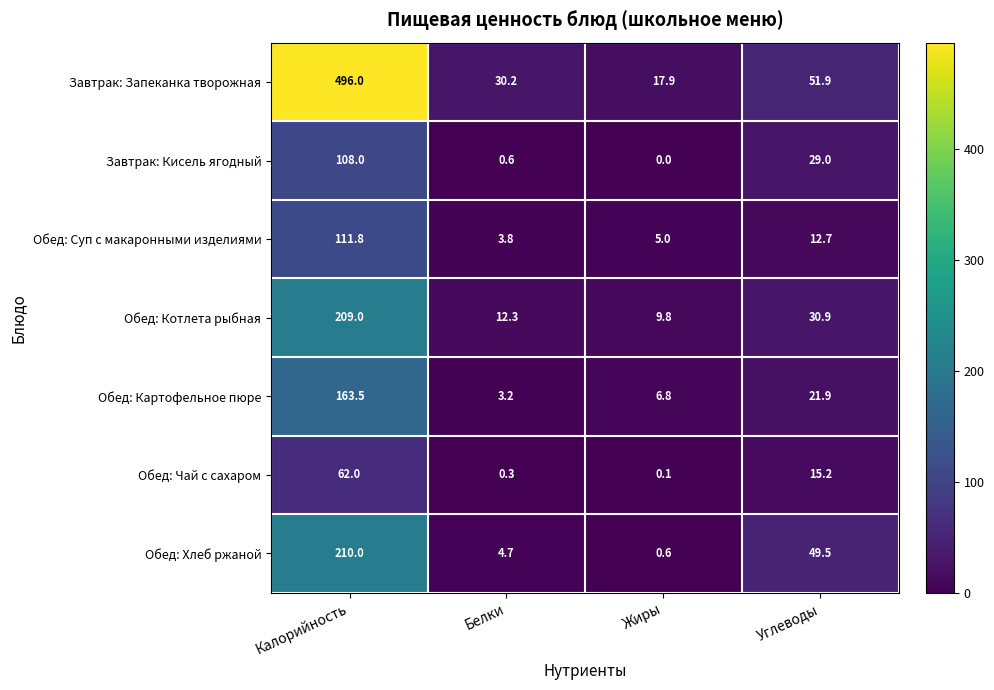

The value of Завтрак: Кисель ягодный at Жиры is 0.0. True or false?

True